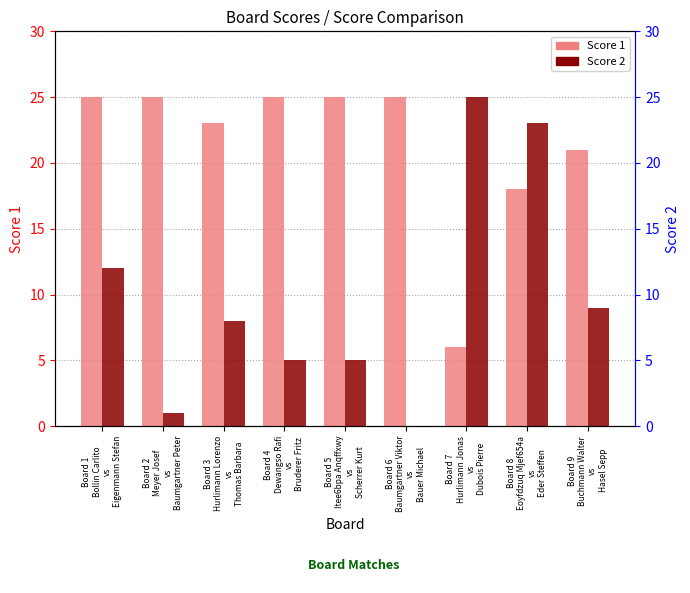

Count the number of data series in this chart.

2